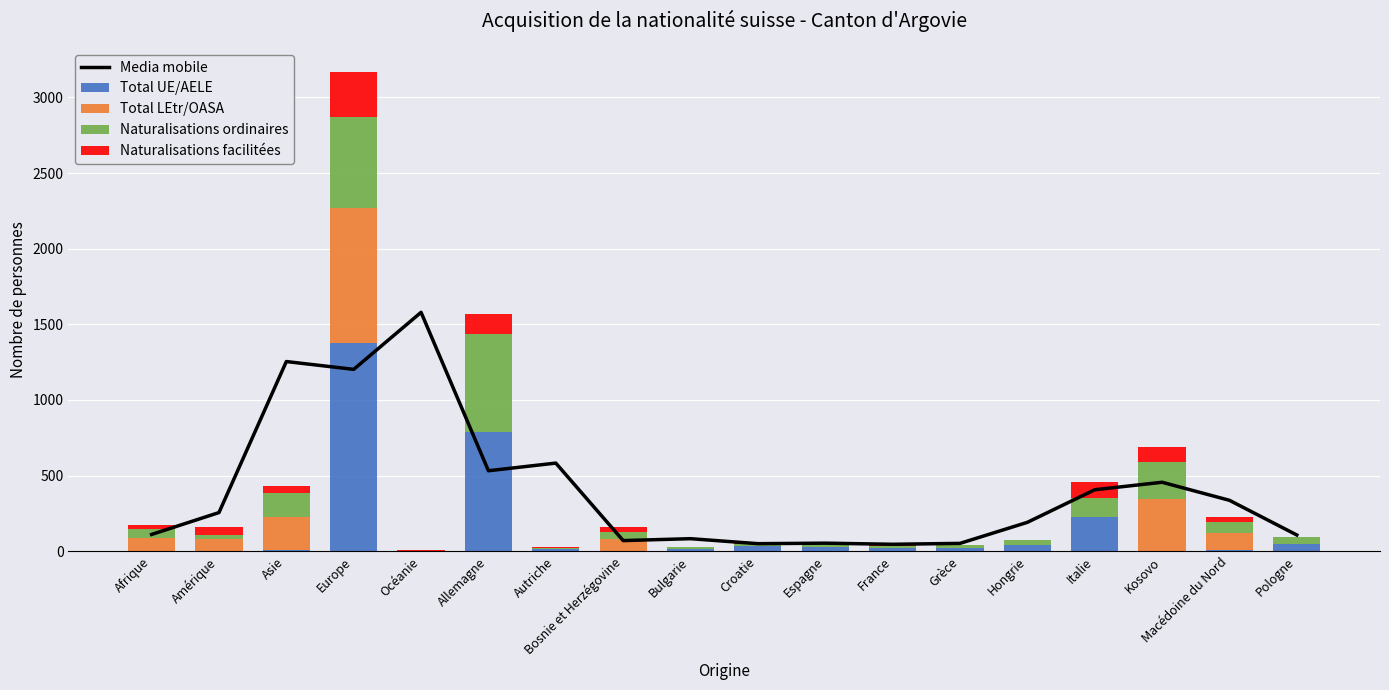

Reading right to left, extract all data points from this chart.

Media mobile: 107.3	336.7	456.0	406.3	191.0	52.0	46.0	53.3	50.0	83.0	70.3	582.7	532.0	1579.3	1202.3	1254.0	255.7	111.0
Total UE/AELE: 49.0	11.0	4.0	228.0	38.0	21.0	19.0	29.0	32.0	14.0	1.0	13.0	785.0	1.0	1375.0	11.0	4.0	1.0
Total LEtr/OASA: 0.0	107.0	342.0	0.0	0.0	0.0	0.0	0.0	0.0	0.0	78.0	0.0	0.0	2.0	897.0	215.0	80.0	87.0
Naturalisations ordinaires: 43.0	73.0	242.0	121.0	36.0	17.0	14.0	18.0	18.0	13.0	47.0	10.0	652.0	1.0	601.0	156.0	21.0	59.0
Naturalisations facilitées: 5.0	34.0	100.0	106.0	2.0	4.0	5.0	11.0	14.0	1.0	31.0	3.0	128.0	1.0	295.0	52.0	55.0	26.0